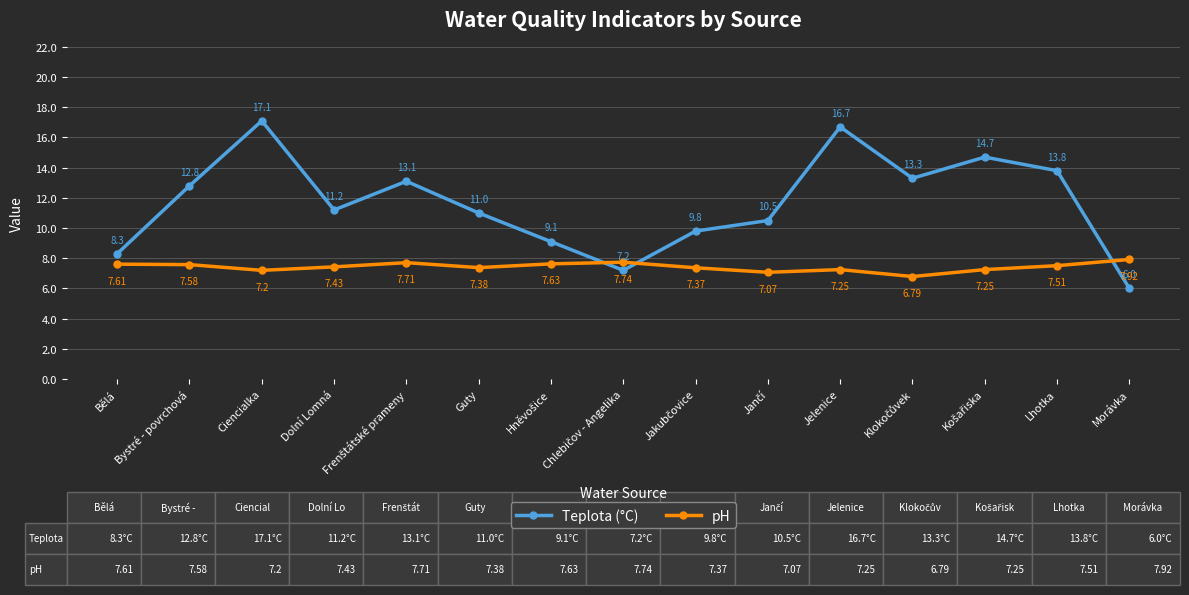

Which series has the largest total across all categories?

Teplota (°C)